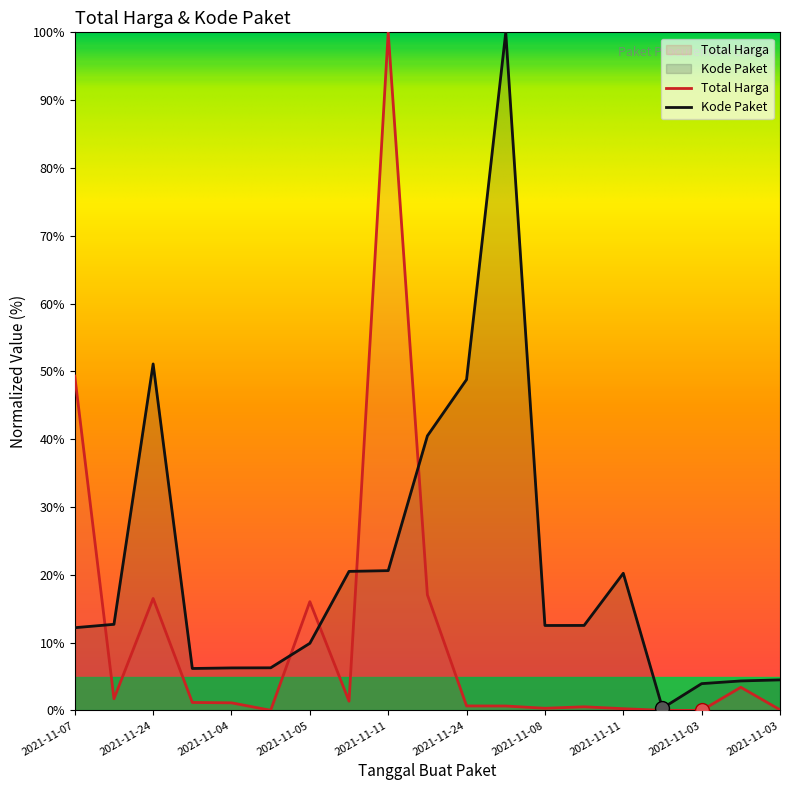

What is the difference between the Total Harga values at 2021-11-04 and 2021-11-24?

0.6